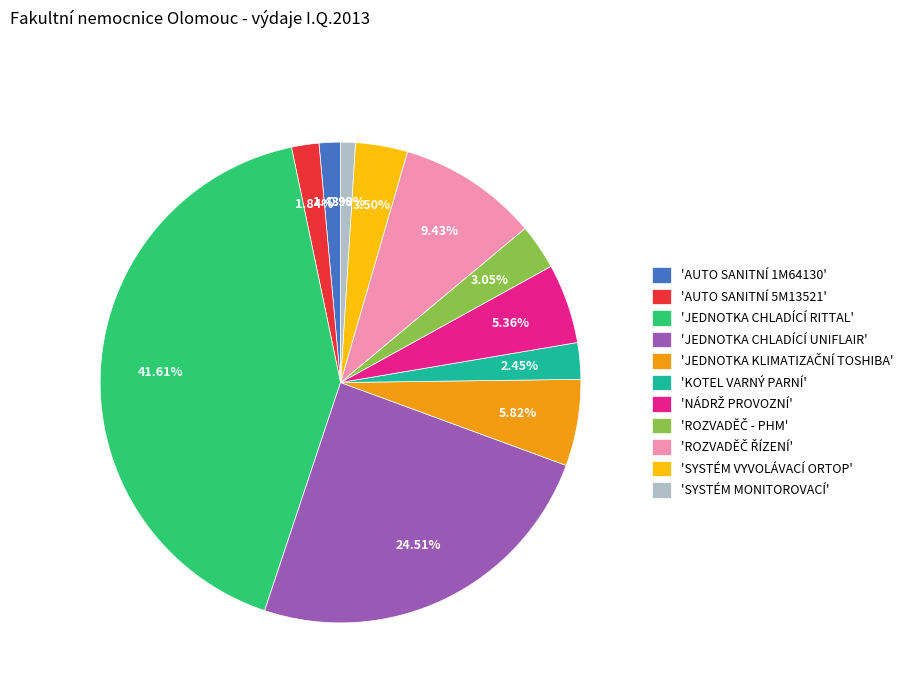

Does any single category account for the majority?

No